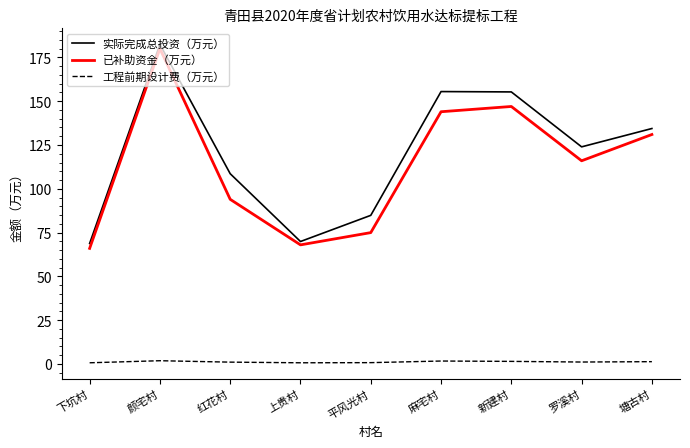

Rank the series at 平风光村 from highest to lowest value.

实际完成总投资（万元）, 已补助资金（万元）, 工程前期设计费（万元）